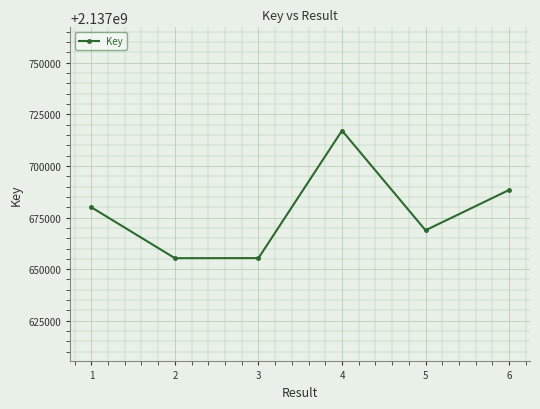

What is the difference between the maximum and minimum values?

61804